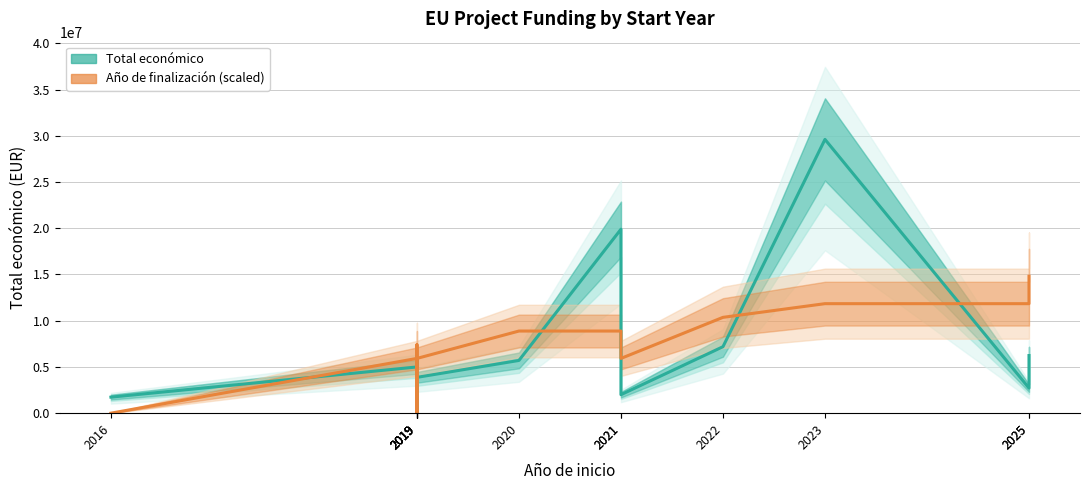

At which category does Año de finalización (scaled) reach its first local valley?

2019